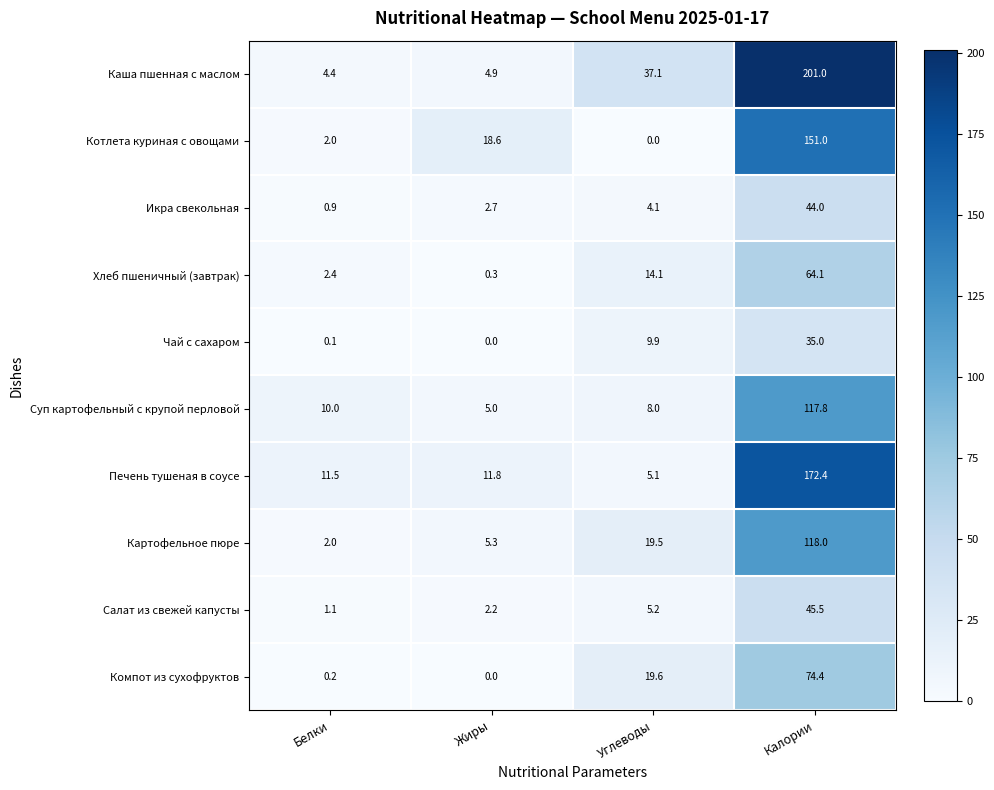

Which series changed the most between Белки and Калории?

Каша пшенная с маслом